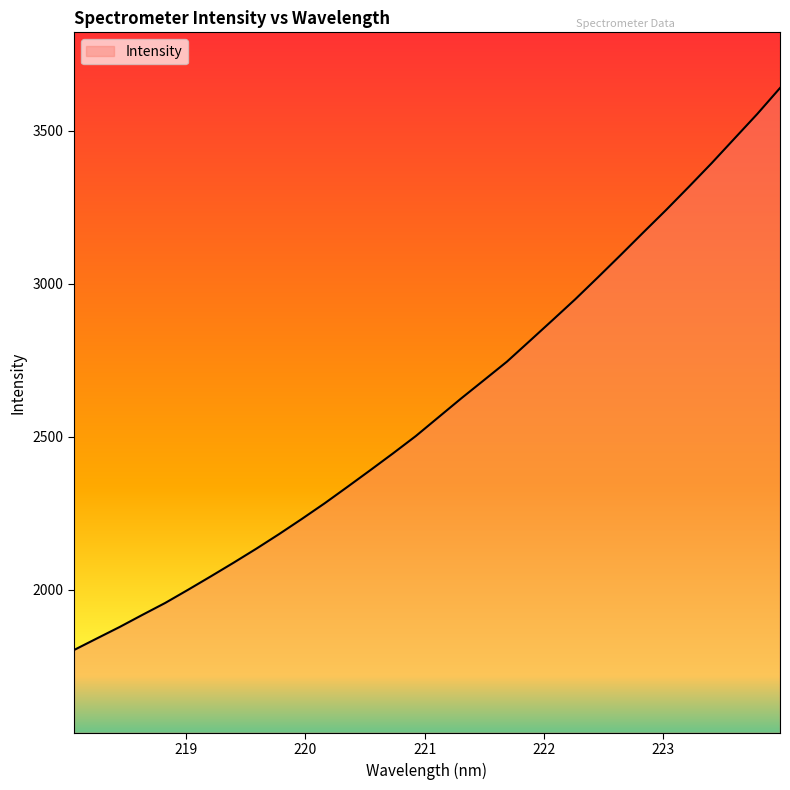

True or false: there are more than 1 points higher than both neighbors.

False